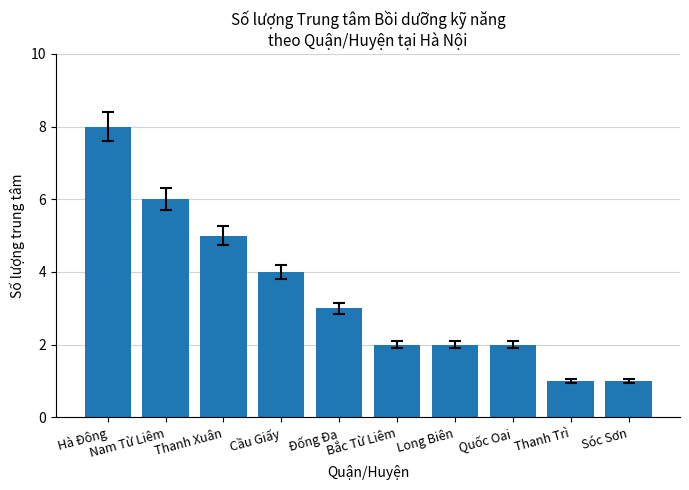

What position from the right is Sóc Sơn?

1